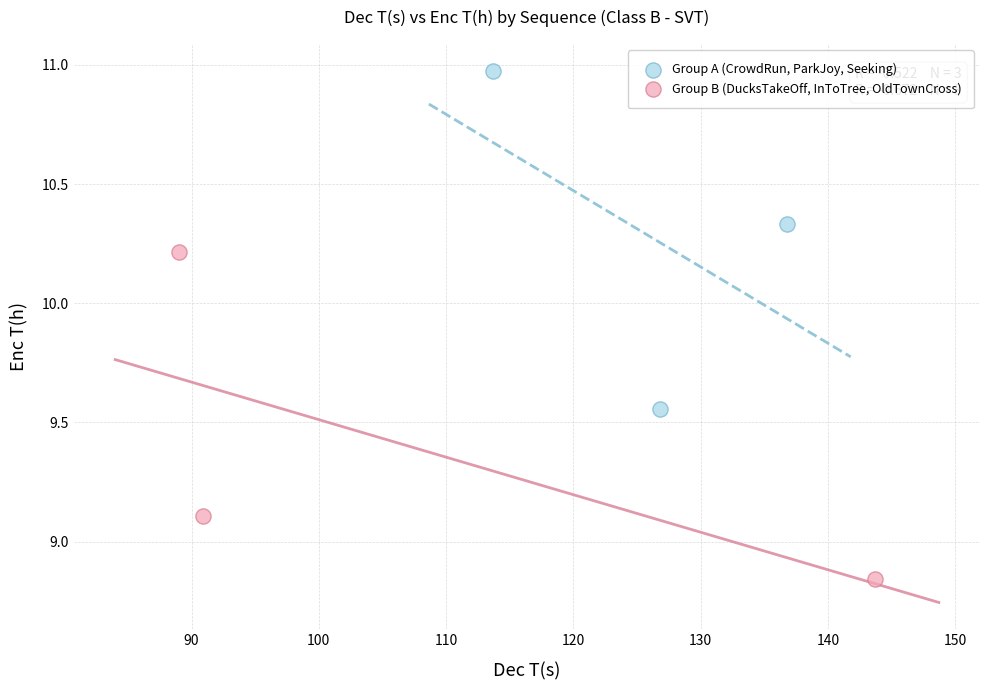

What are all the series names shown in the legend?

Group A (CrowdRun, ParkJoy, Seeking), Group B (DucksTakeOff, InToTree, OldTownCross)